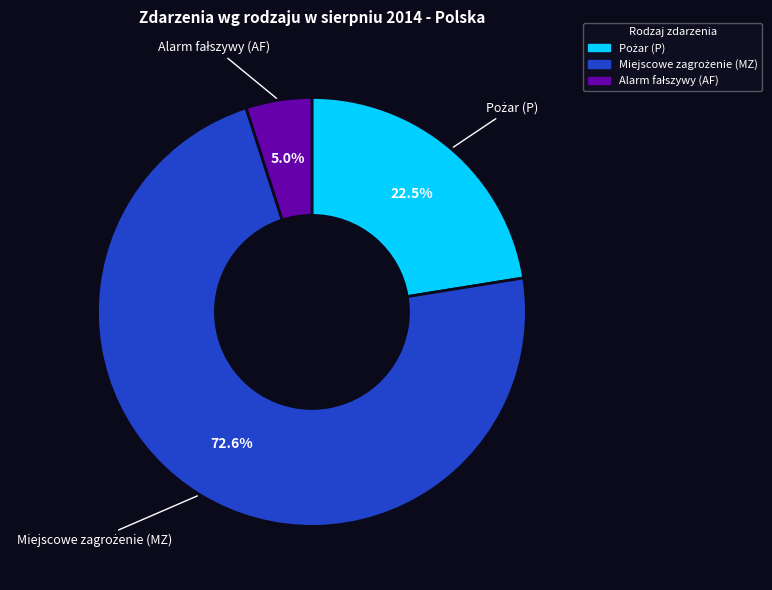

What is the ratio of the value at Pożar (P) to the value at Miejscowe zagrożenie (MZ)?

0.3